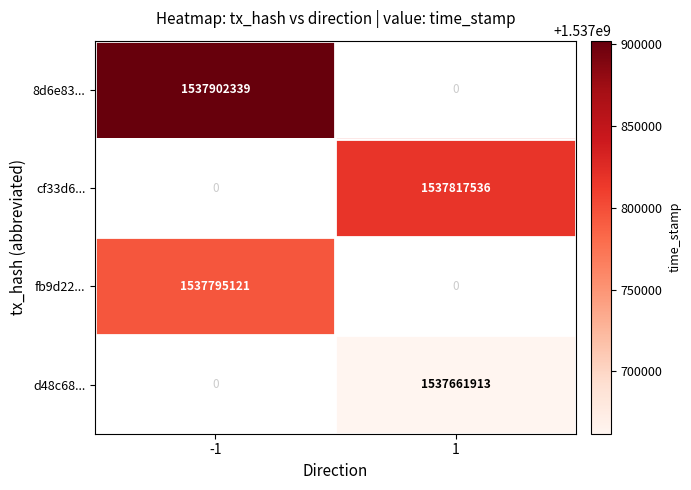

Is the value of fb9d22... at -1 greater than the value of cf33d6... at 1?

No